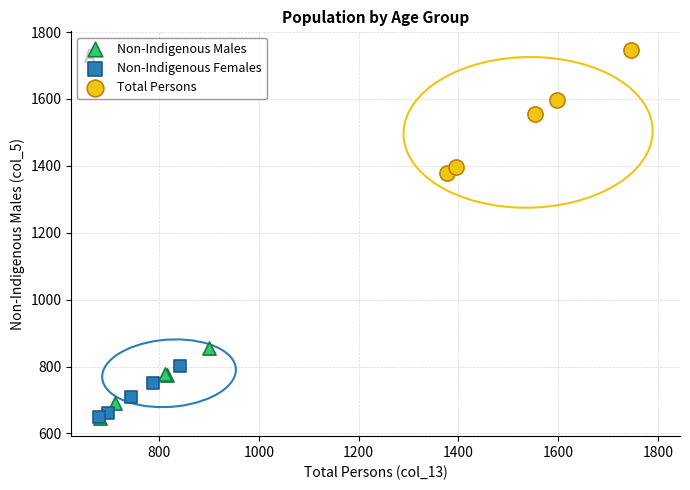

Which series has the largest Y range (max minus min)?

Total Persons